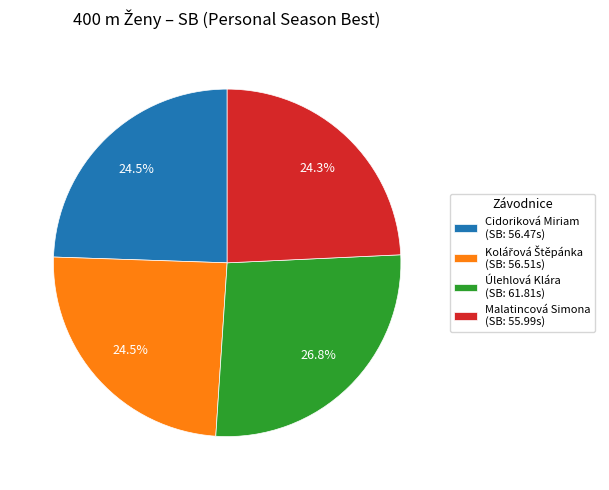

Count the number of slices in the pie.

4